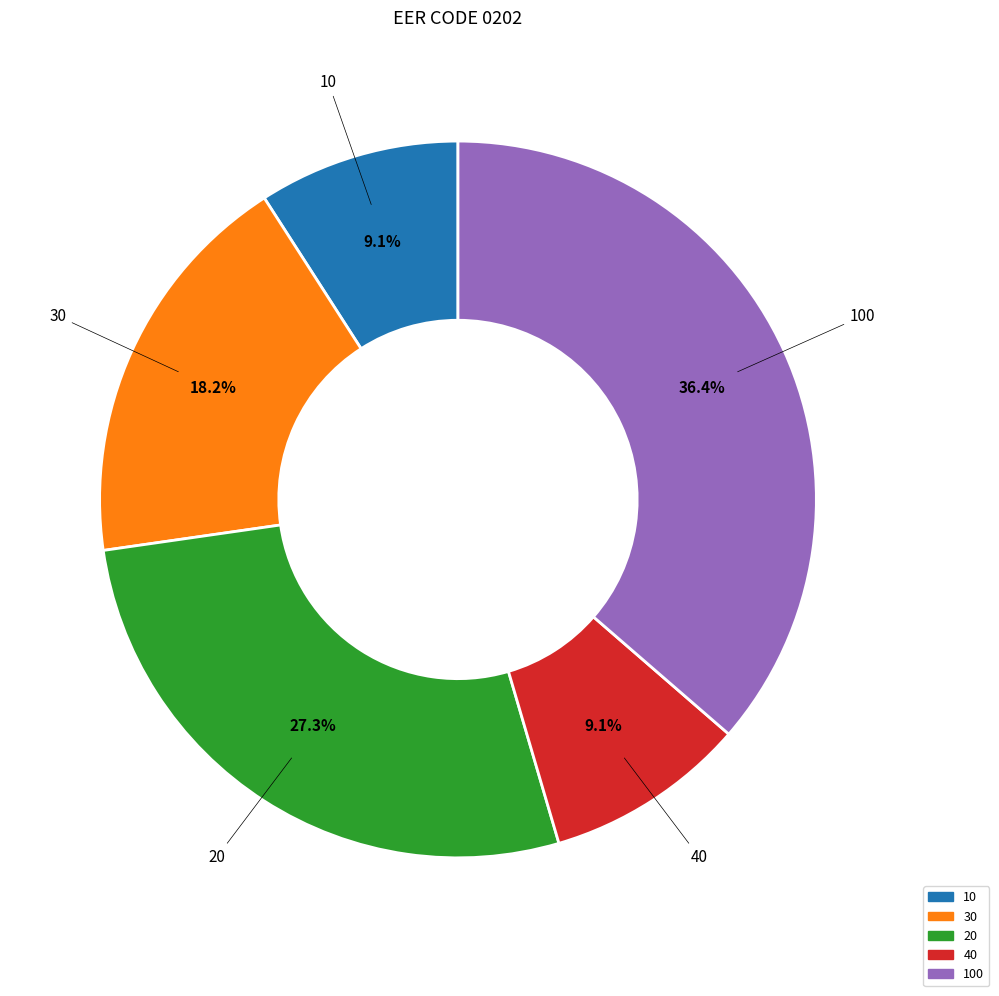

How many slices are in this pie chart?

5